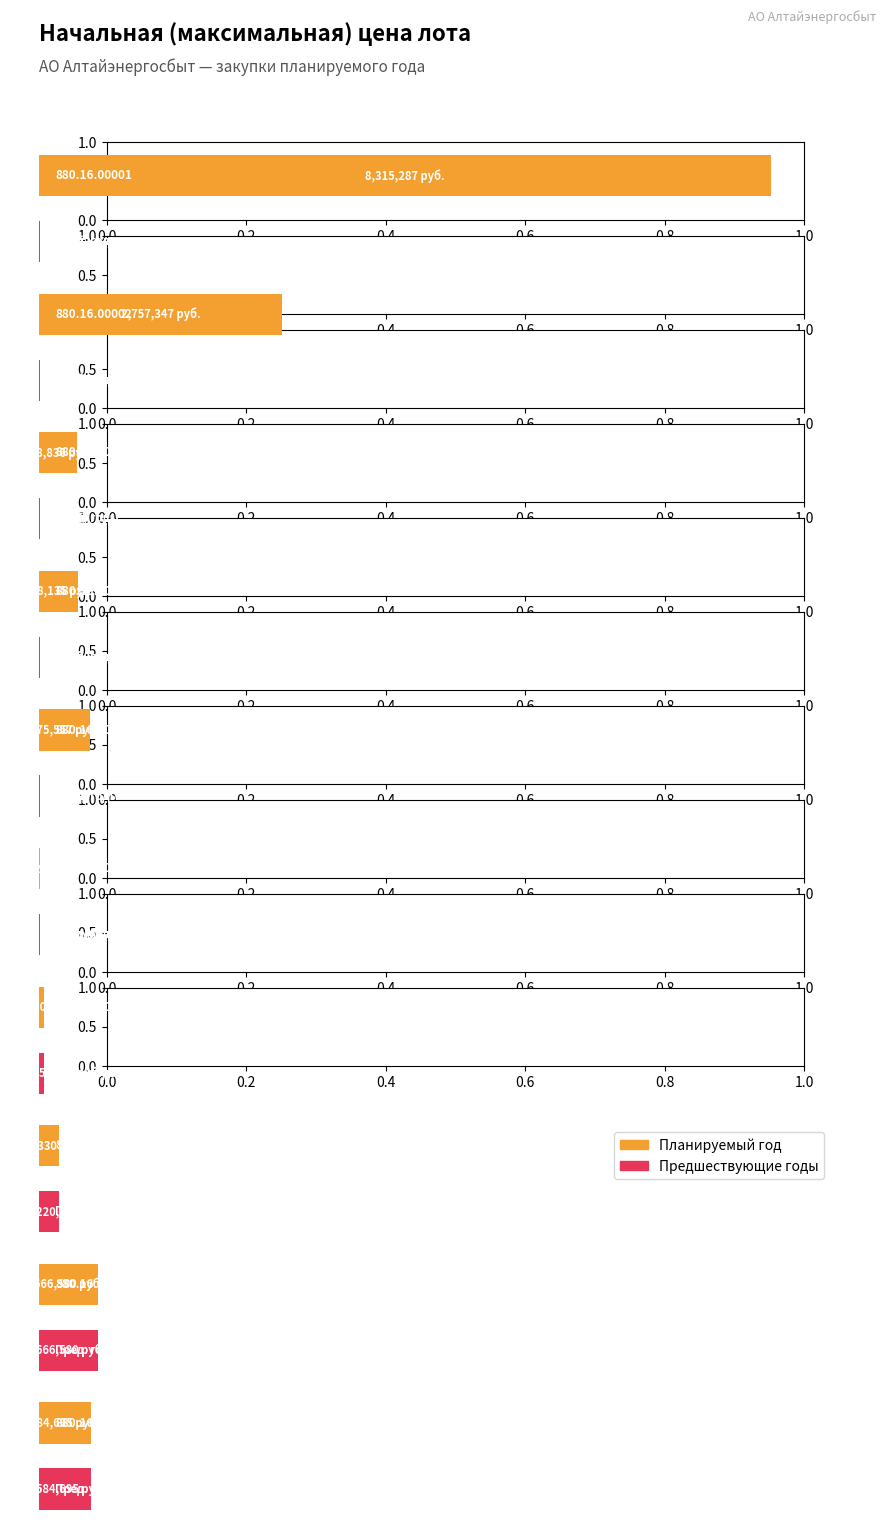

How many bars are there in each group?

2